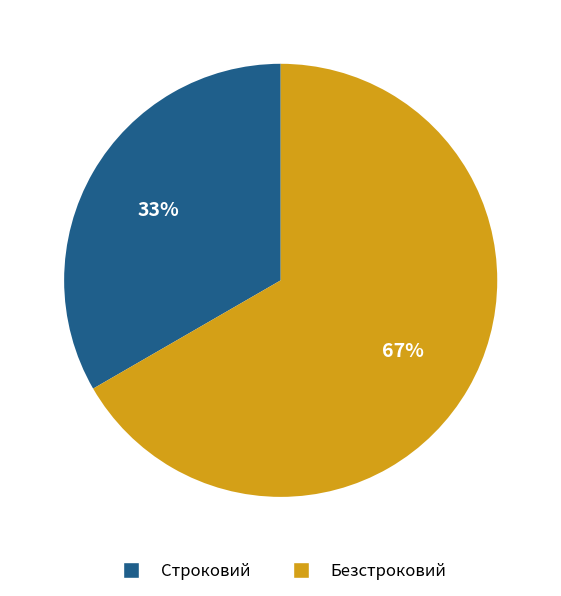

Combined, do Безстроковий and Строковий account for over 50%?

Yes